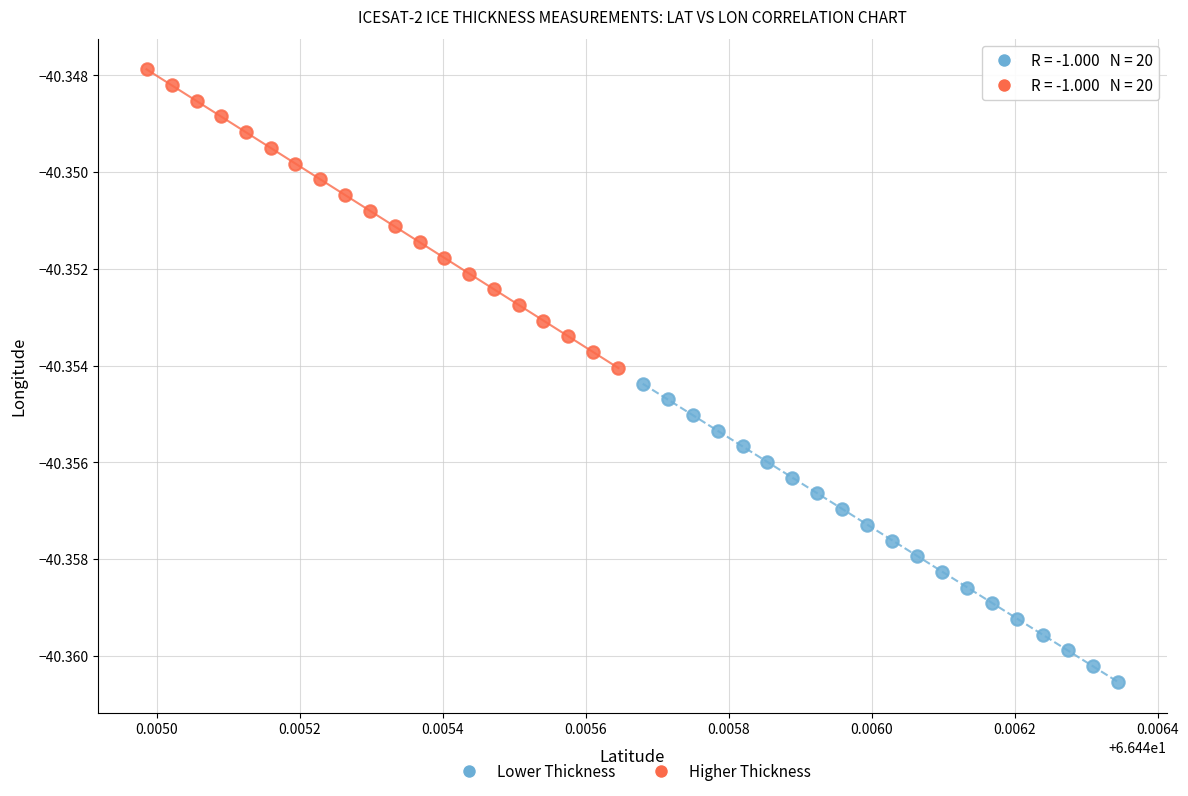

Which series has the widest spread of Y values?

Higher Thickness